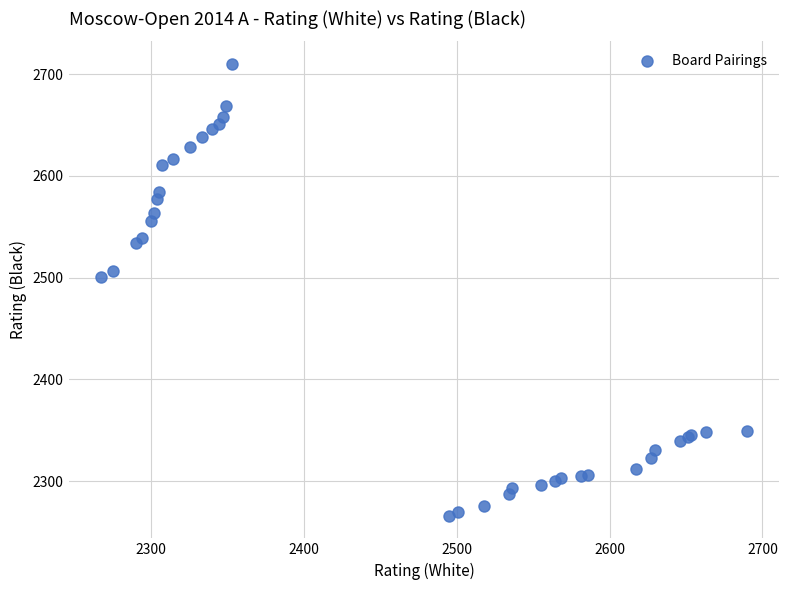

What Y value in the scatter plot is closest to 2488?

2501